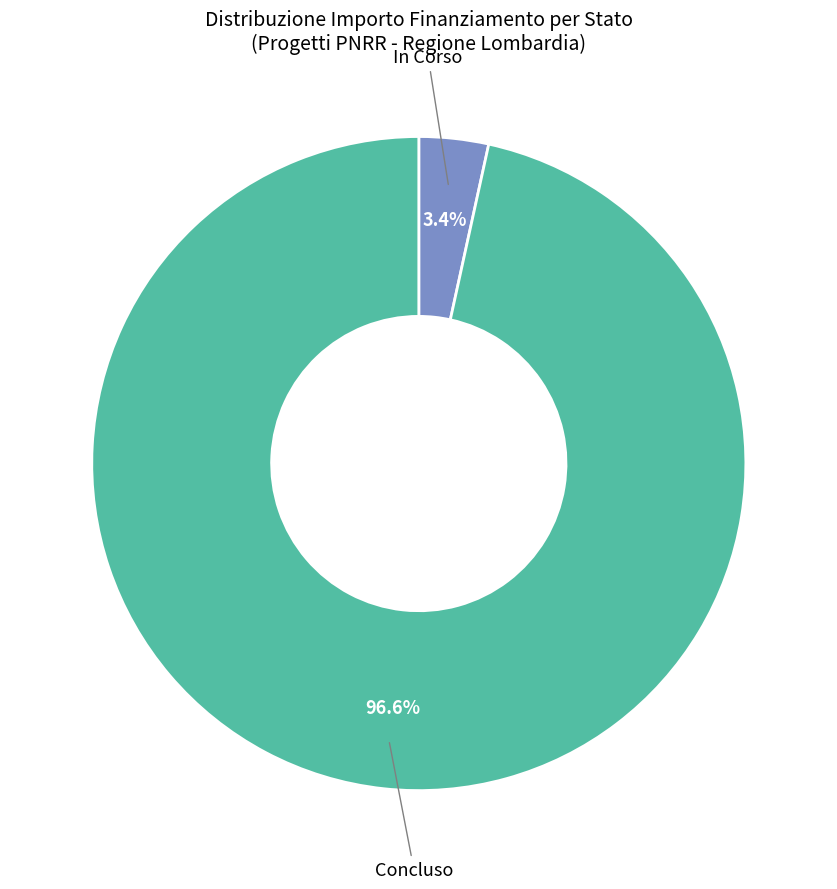

Which category has the biggest portion of the pie?

Concluso